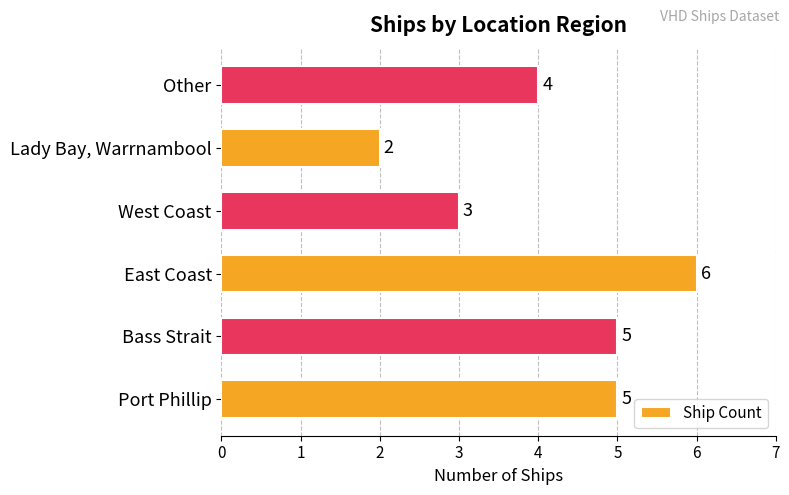

At which category does the chart reach its minimum across all series?

Lady Bay, Warrnambool